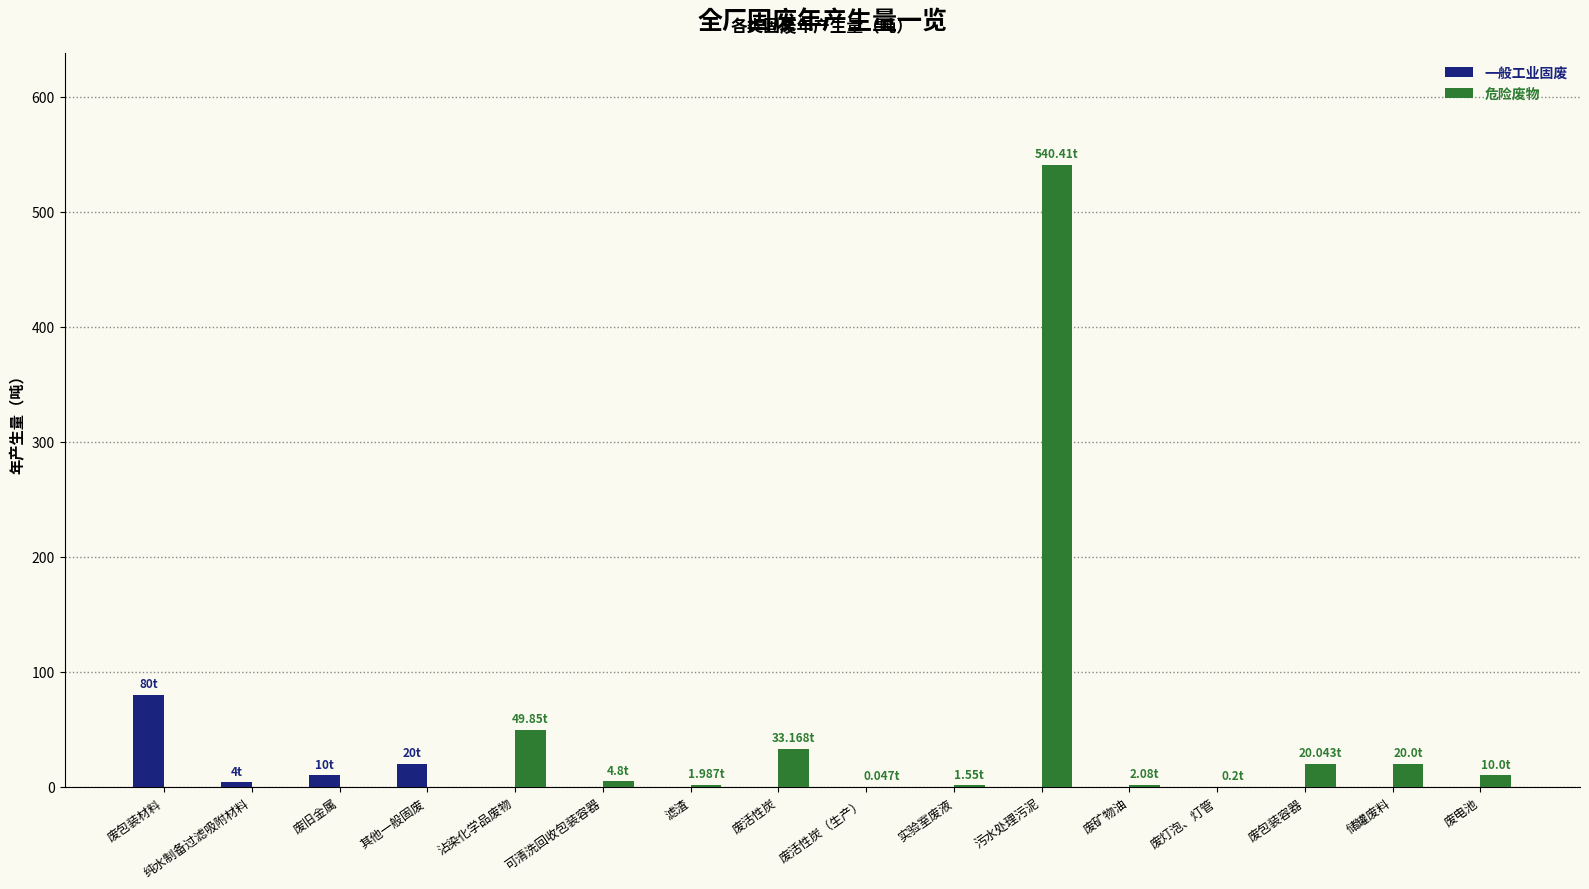

What value does the 一般工业固废 series have at 废包装材料?

80.0